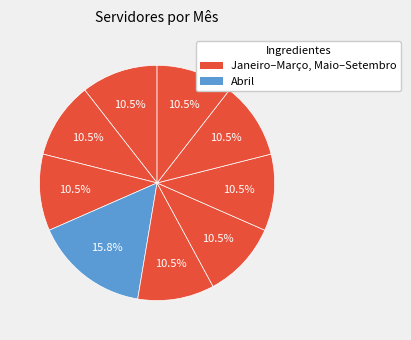

How many segments does this pie chart have?

9